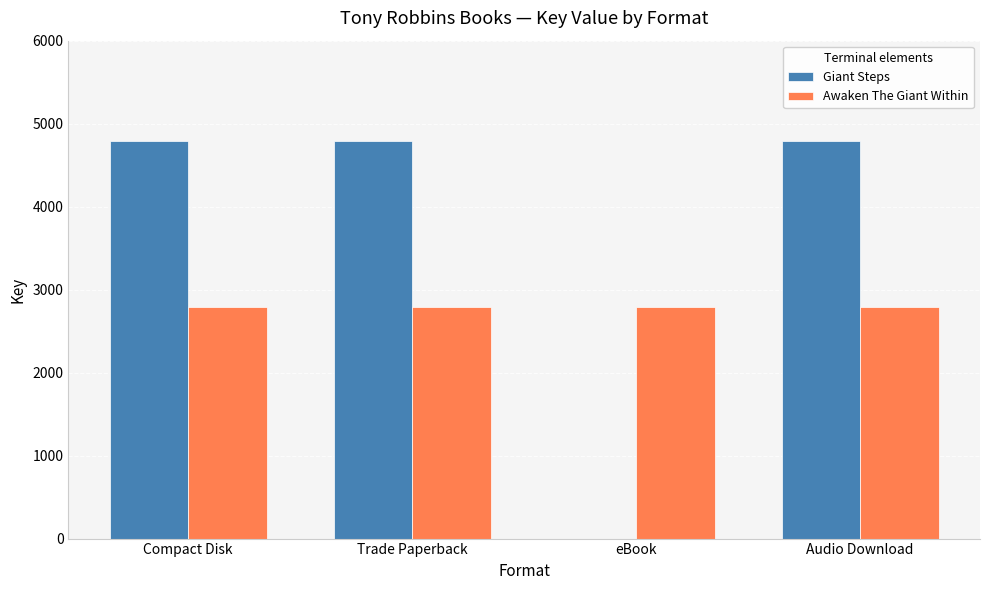

True or false: Giant Steps has a value of 0 at eBook.

True